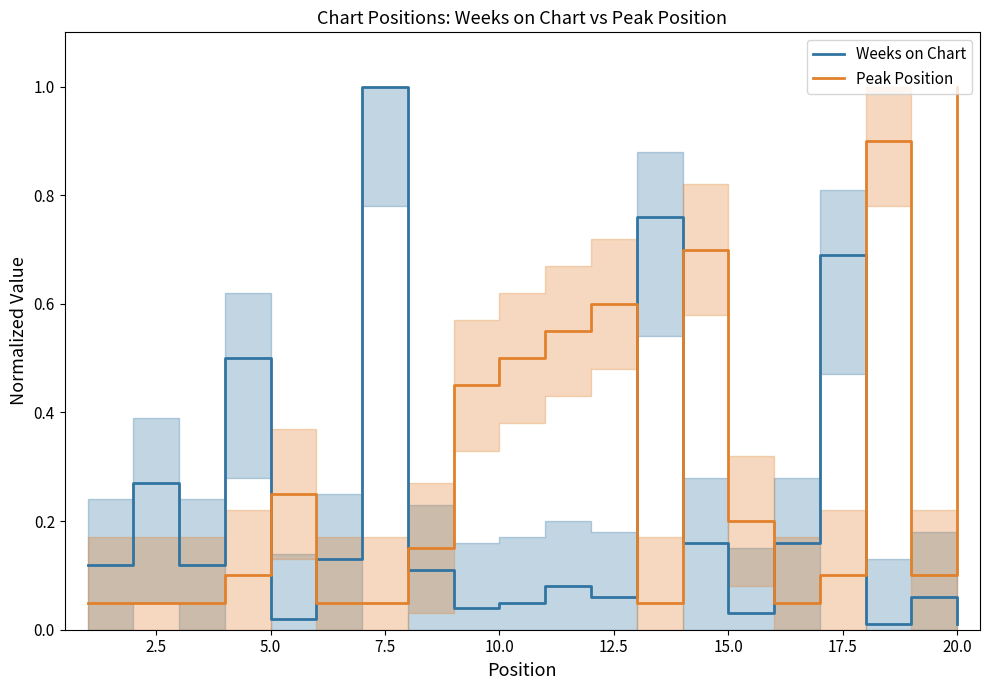

How many times do Peak Position and Weeks on Chart cross each other?

7